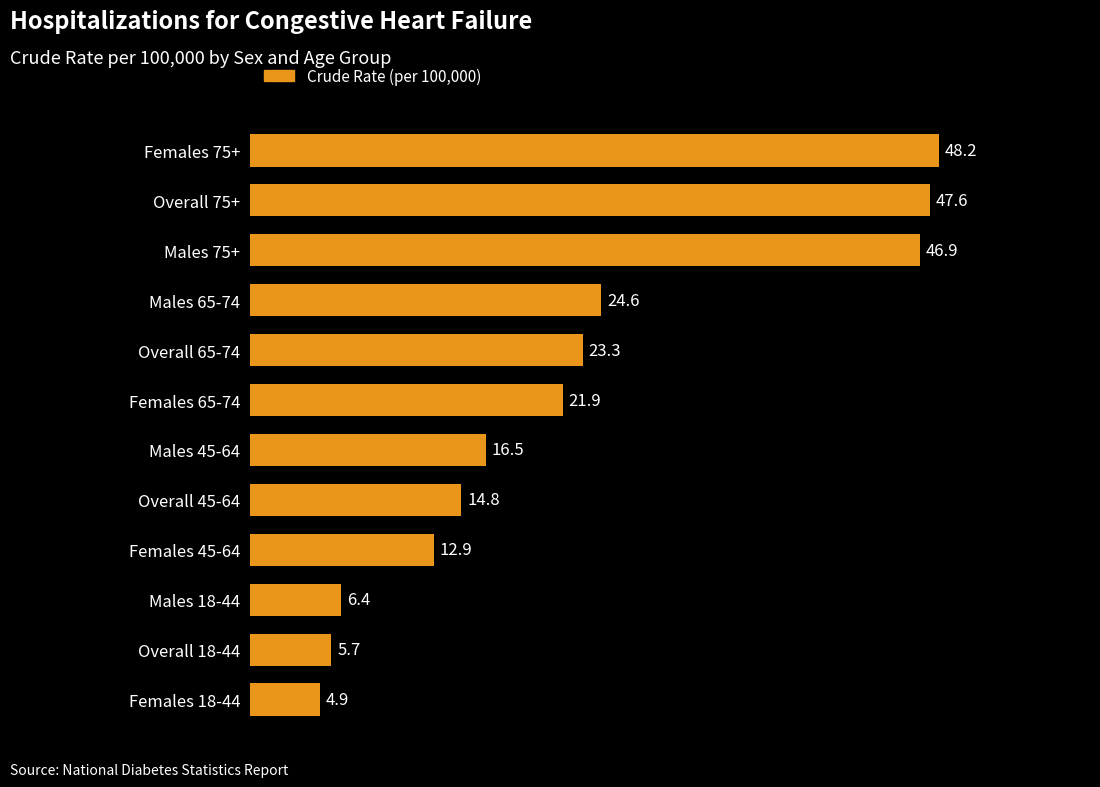

What is the greatest value displayed?

48.2